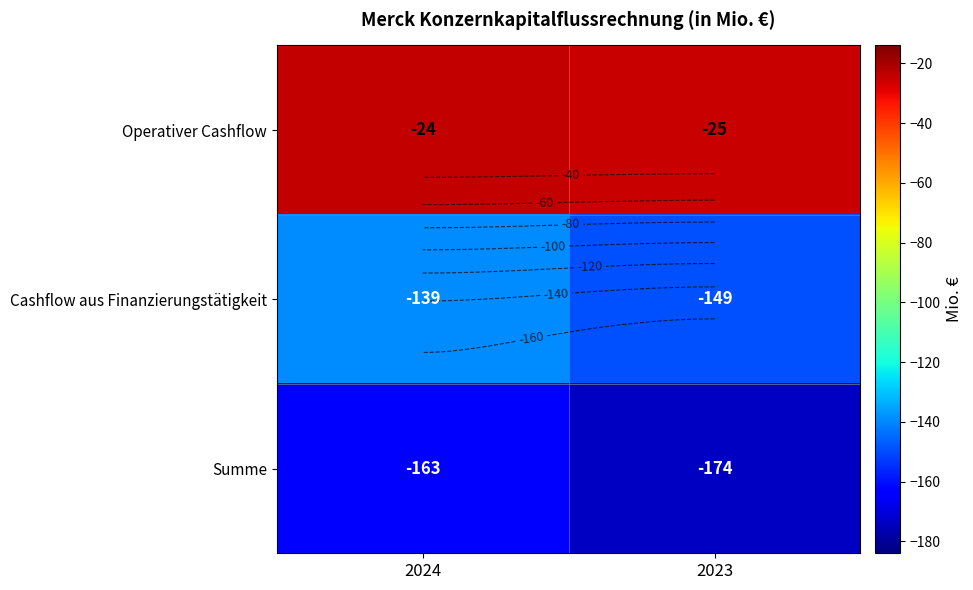

Is it true that Operativer Cashflow equals -25 at 2023?

True